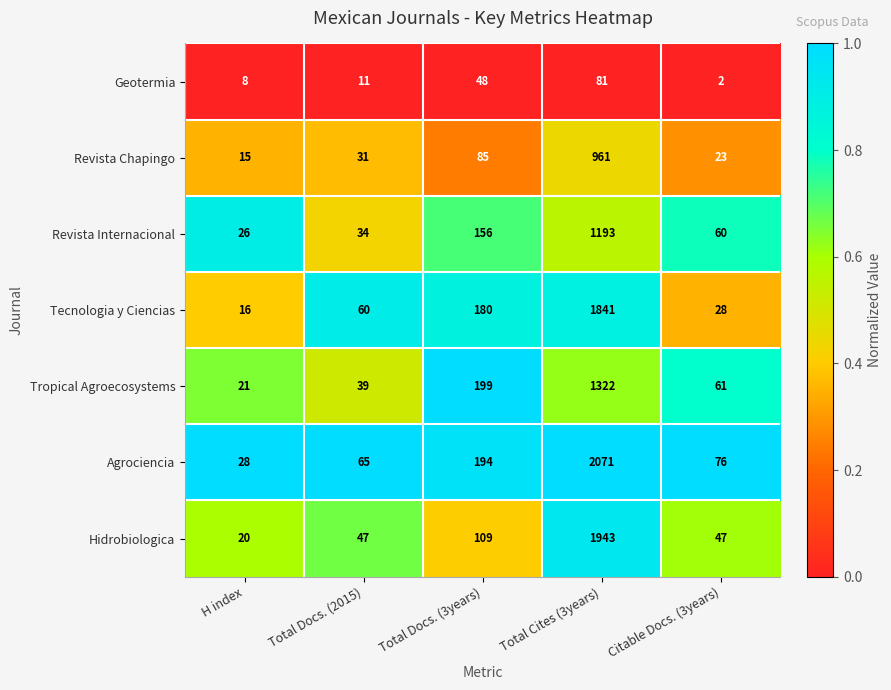

At which label is Tropical Agroecosystems closest to 671?

Total Docs. (3years)